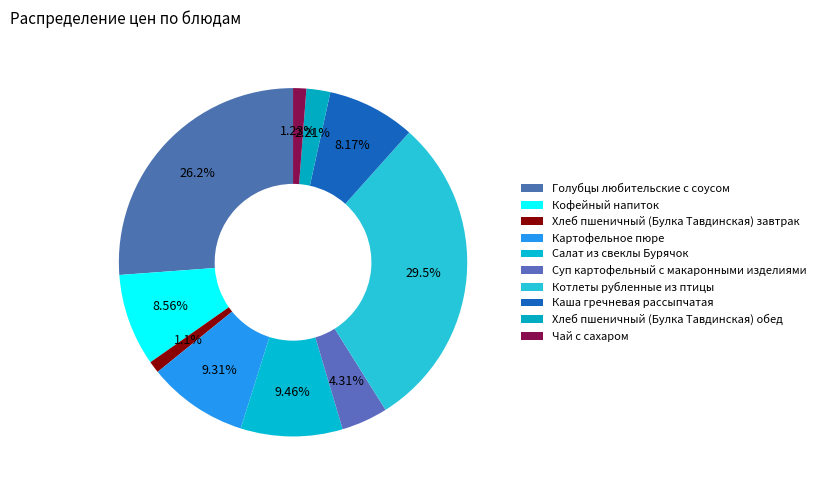

Count the number of slices in the pie.

10